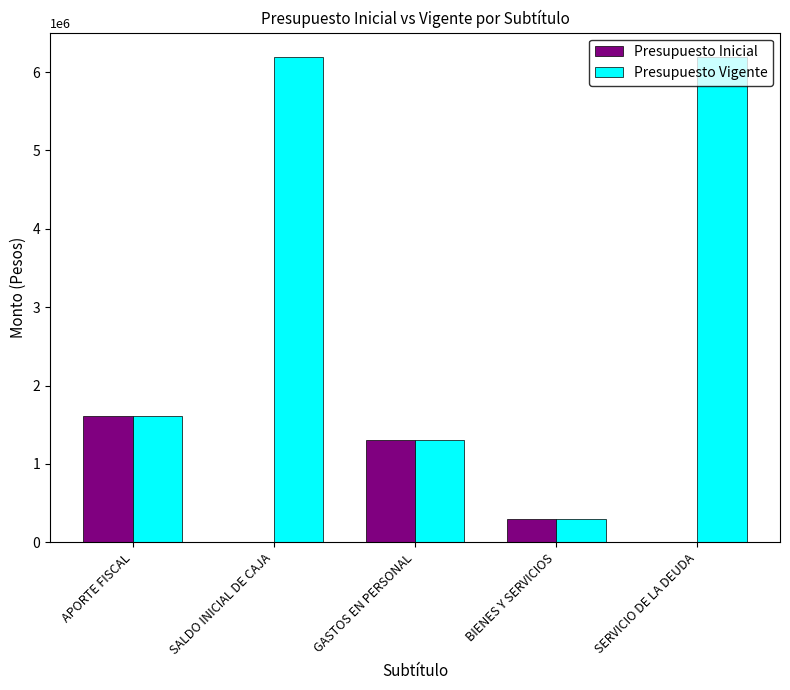

Is the value of Presupuesto Vigente at SERVICIO DE LA DEUDA greater than the value of Presupuesto Inicial at SALDO INICIAL DE CAJA?

Yes